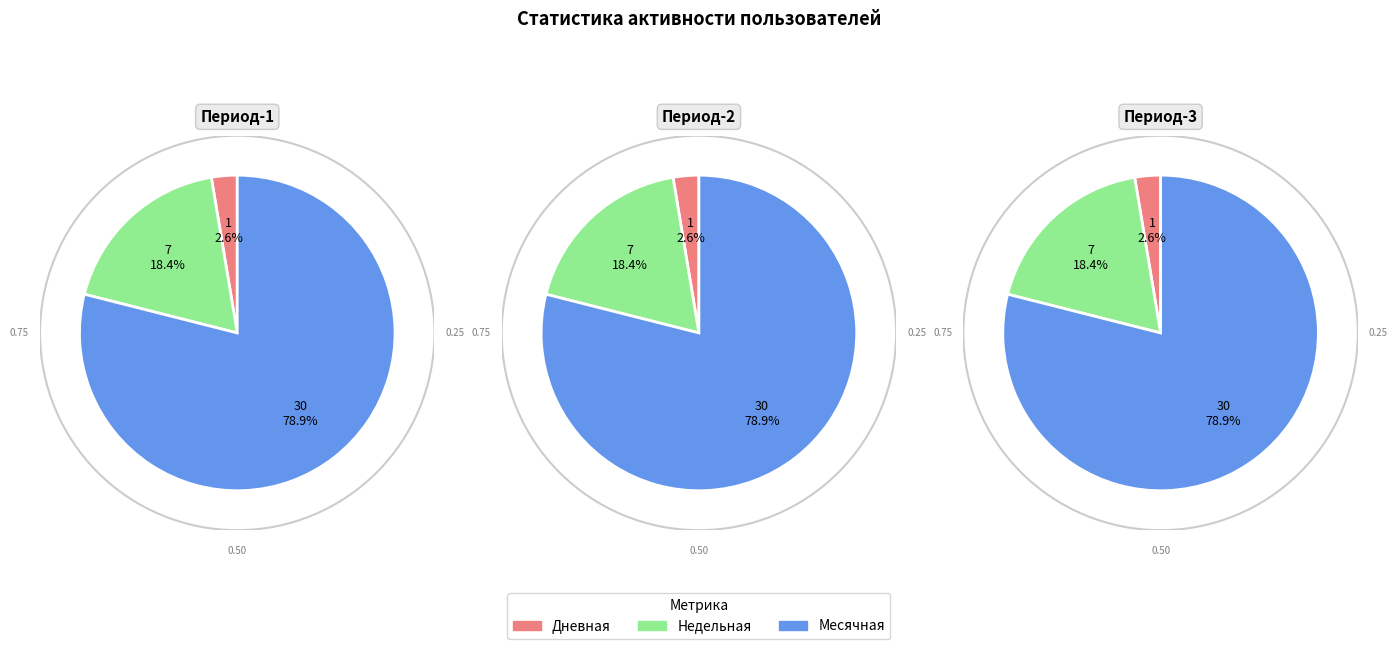

Combined, do 2 and 9 account for over 50%?

No